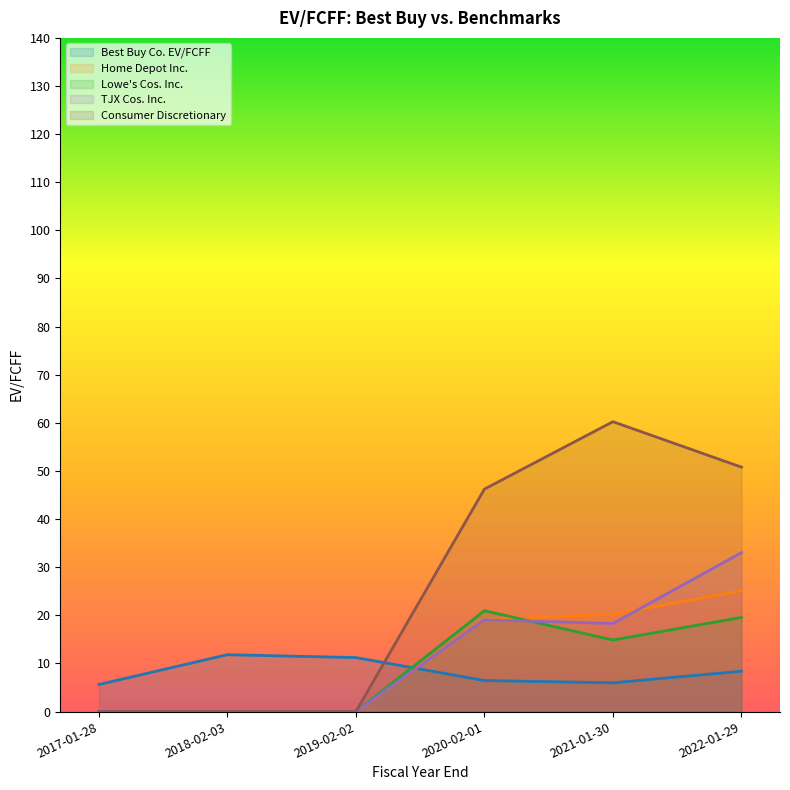

At which category is the sum across all series the highest?

2022-01-29